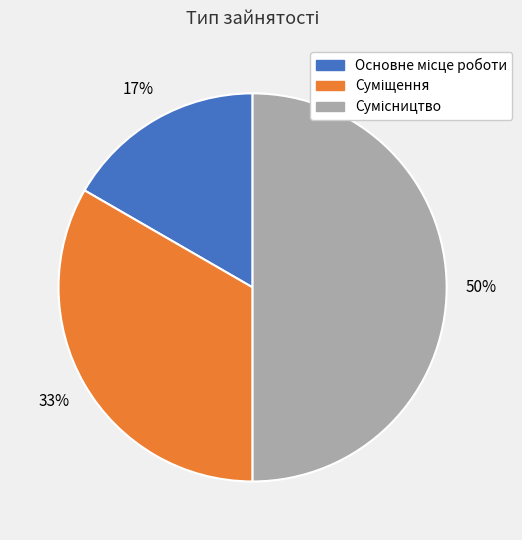

To the nearest percent, what is the difference between the largest and smallest slice percentages?

33%